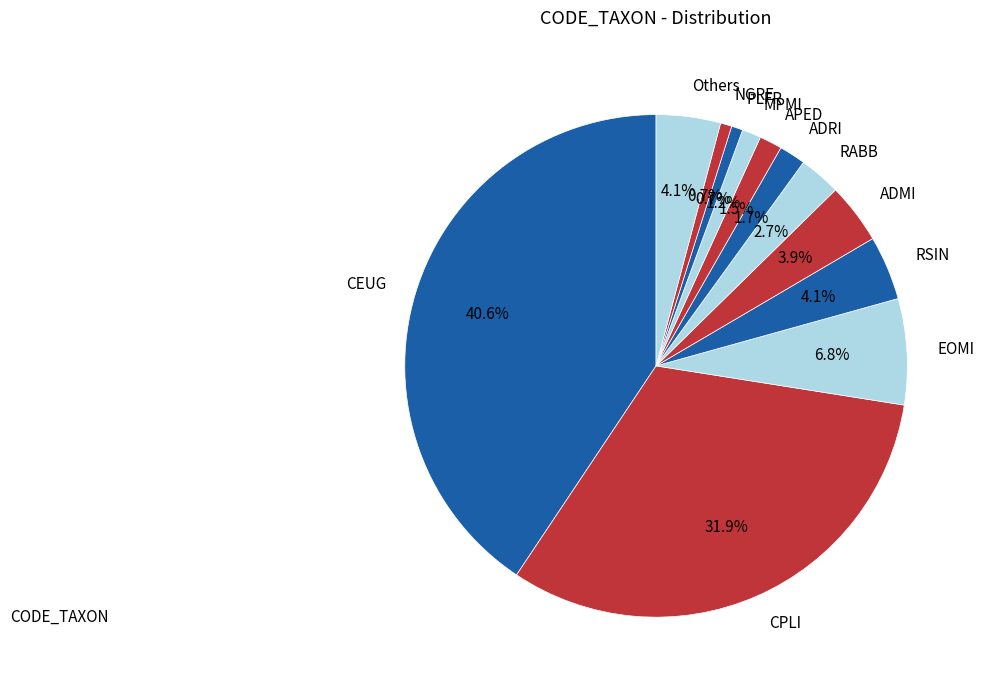

Does any single category account for the majority?

No